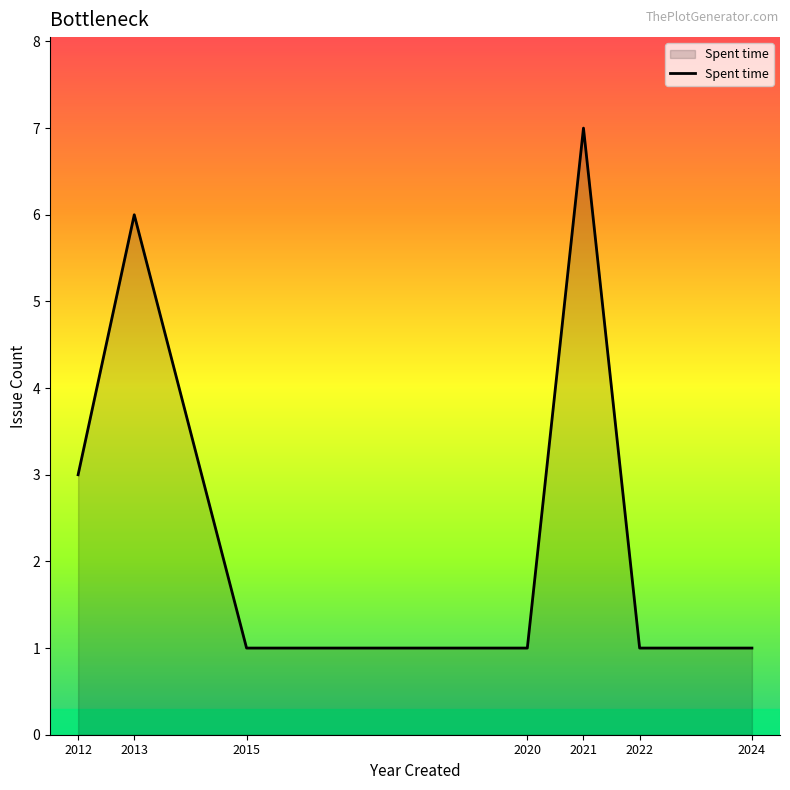

Does the chart display data point markers on the line(s)?

No